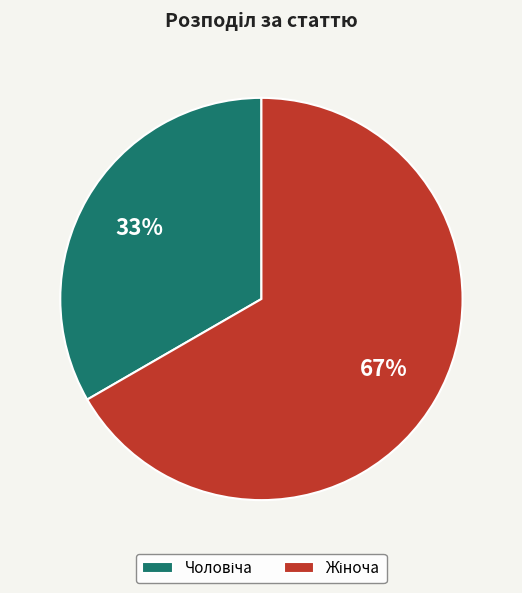

To the nearest percent, what is the average slice percentage?

50%